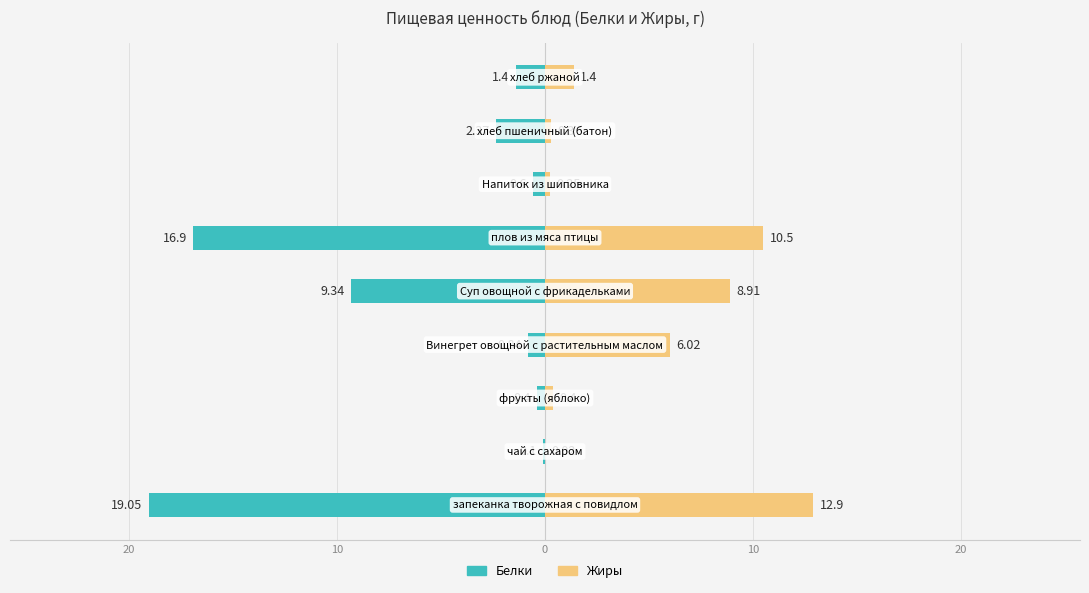

Between 30 and 30, which series saw the biggest shift?

Белки